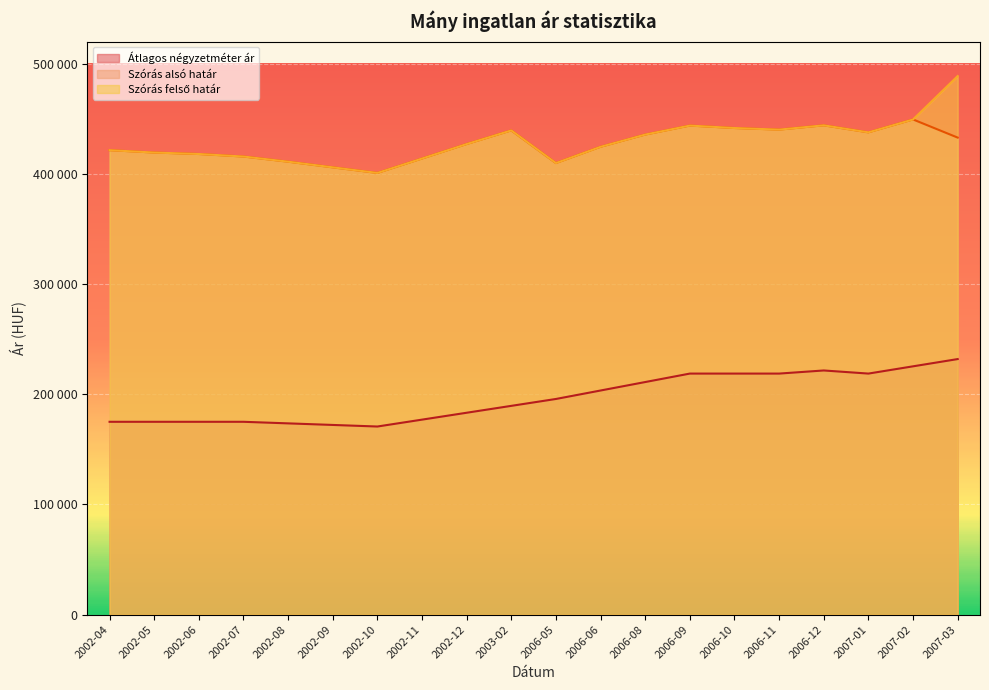

What are all the series names shown in the legend?

Átlagos négyzetméter ár, Szórás alsó határ, Szórás felső határ